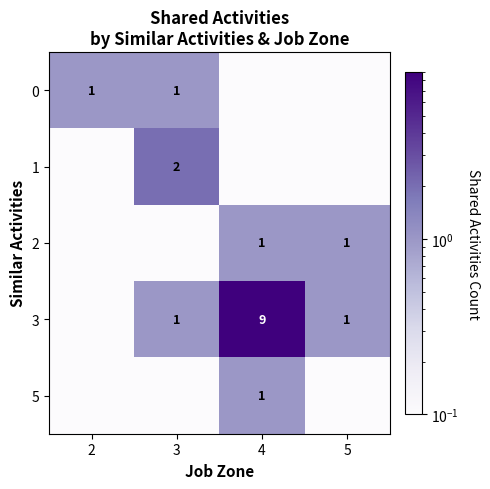

At how many categories does at least one series exceed 5?

1